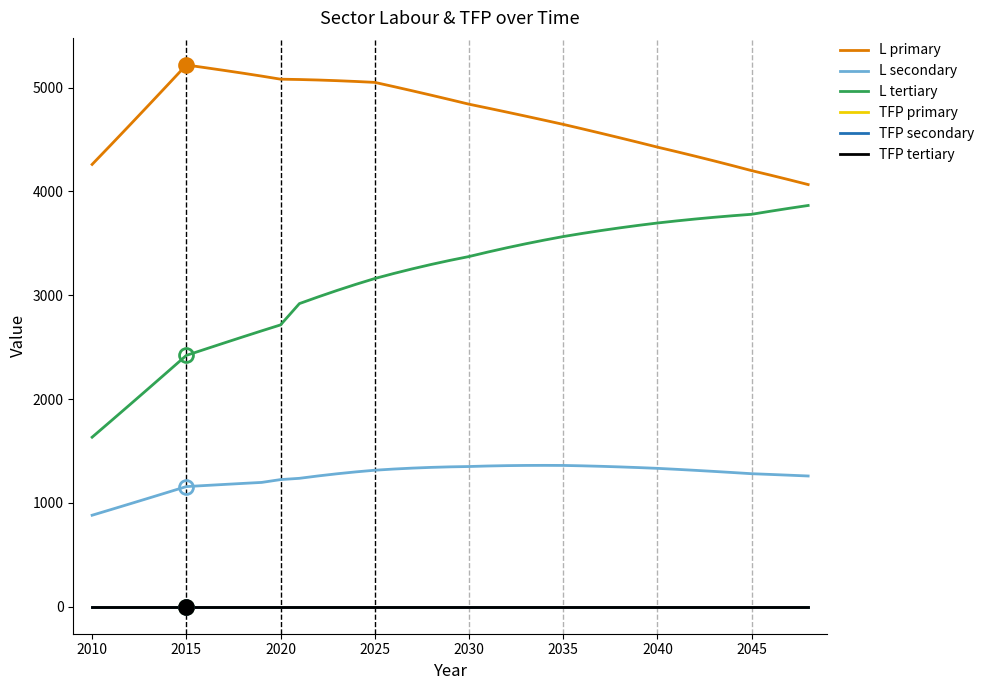

What is the maximum value for L tertiary?

3864.3